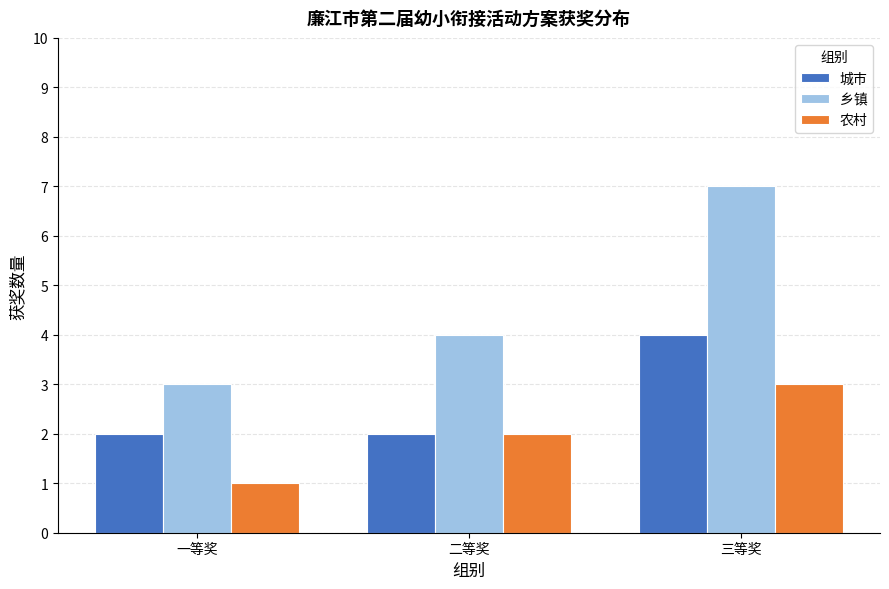

Reading left to right, list all the values displayed in this chart.

城市: 2	2	4
乡镇: 3	4	7
农村: 1	2	3